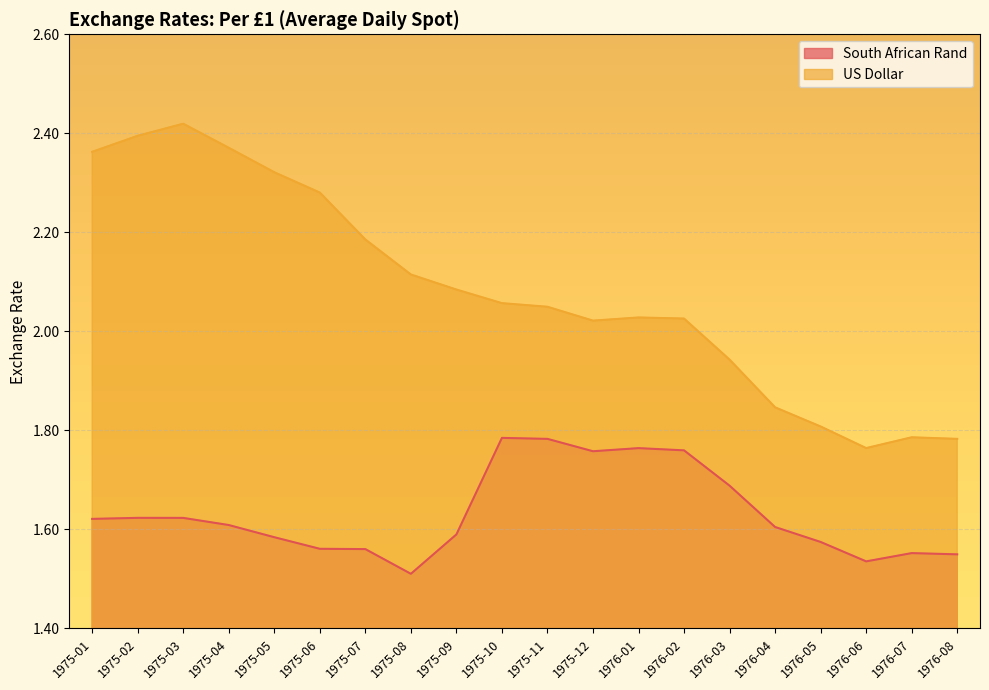

True or false: South African Rand and US Dollar cross at least once.

False